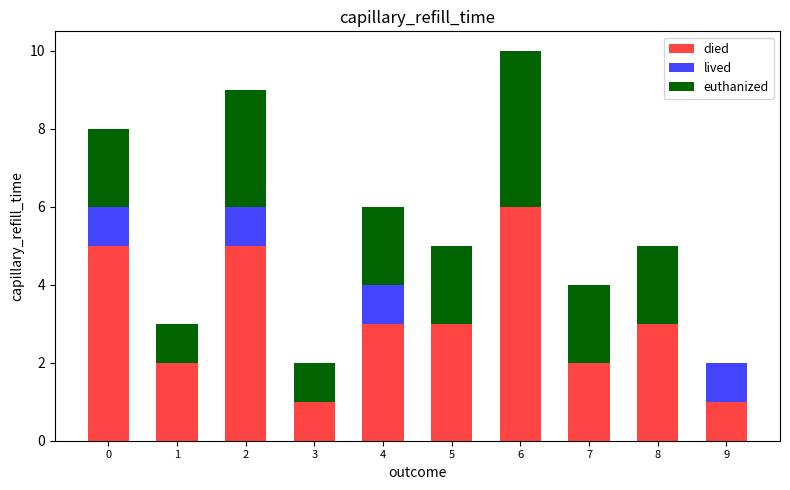

Does the chart contain stacked bars?

Yes